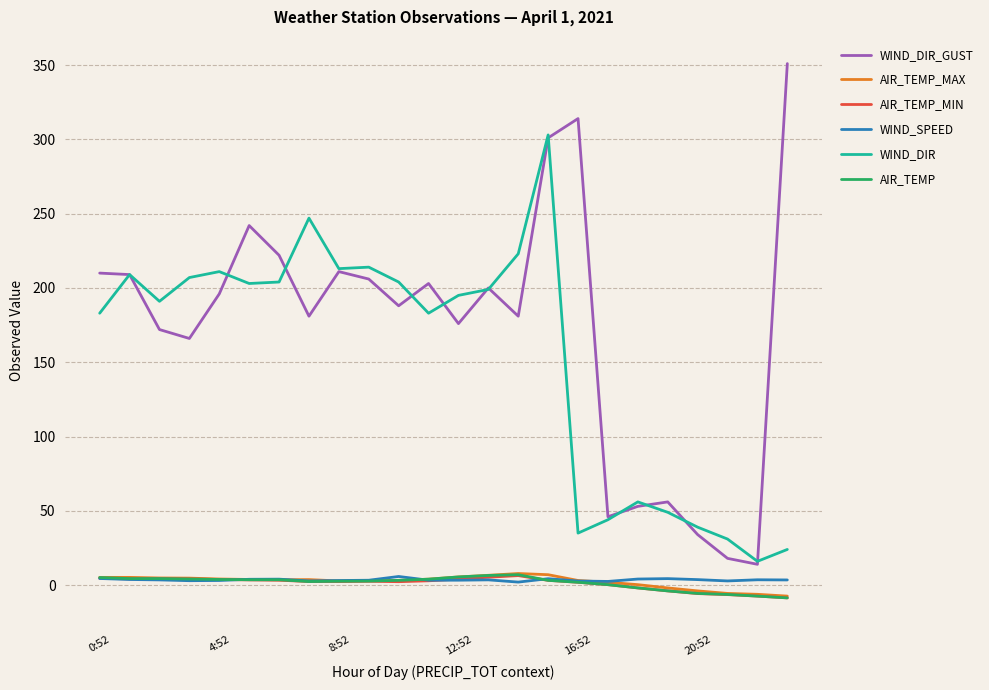

What is the greatest value displayed?

351.0